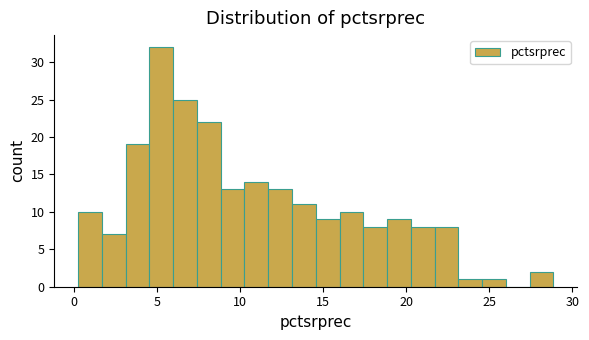

Around what value on the x-axis is the tallest bar? Give the approximate position of its centre, as read against the axis.

5.5